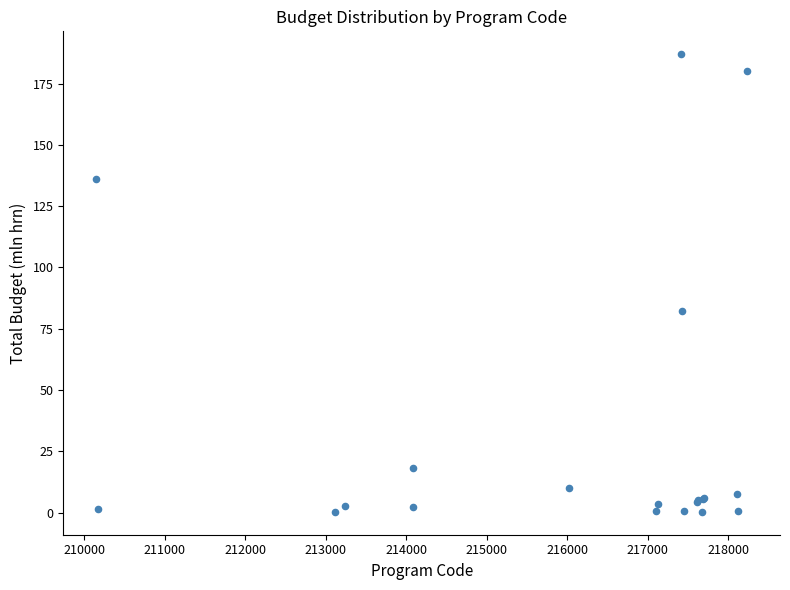

What Y value in the scatter plot is closest to 93?

82.1